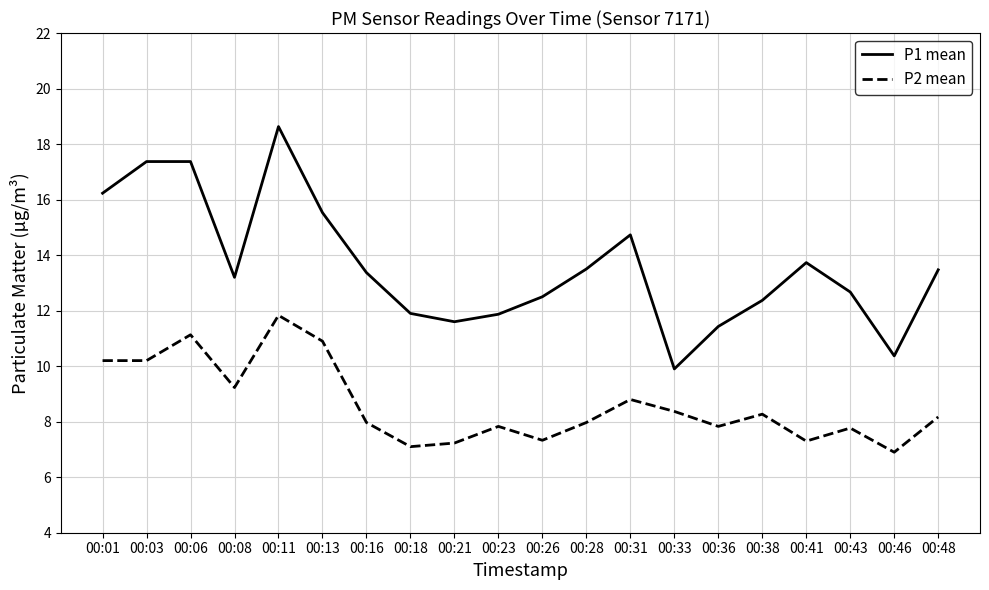

True or false: P1 mean and P2 mean cross at least once.

False